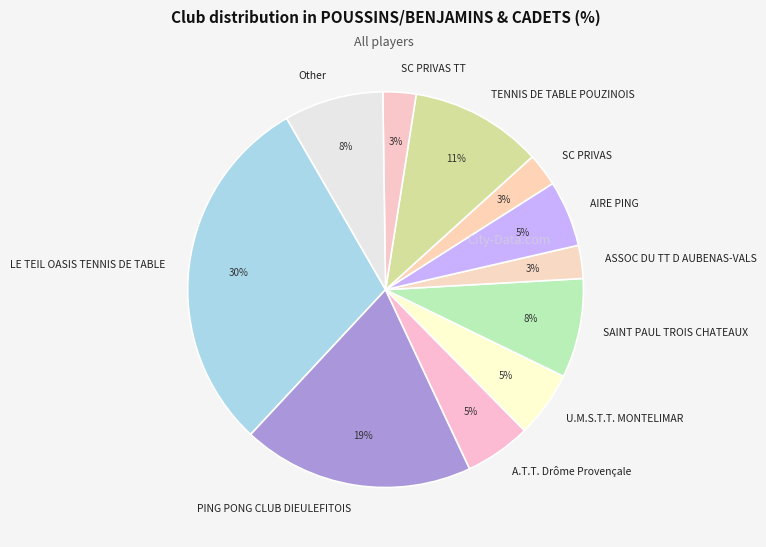

Combined, do SAINT PAUL TROIS CHATEAUX and U.M.S.T.T. MONTELIMAR account for over 50%?

No